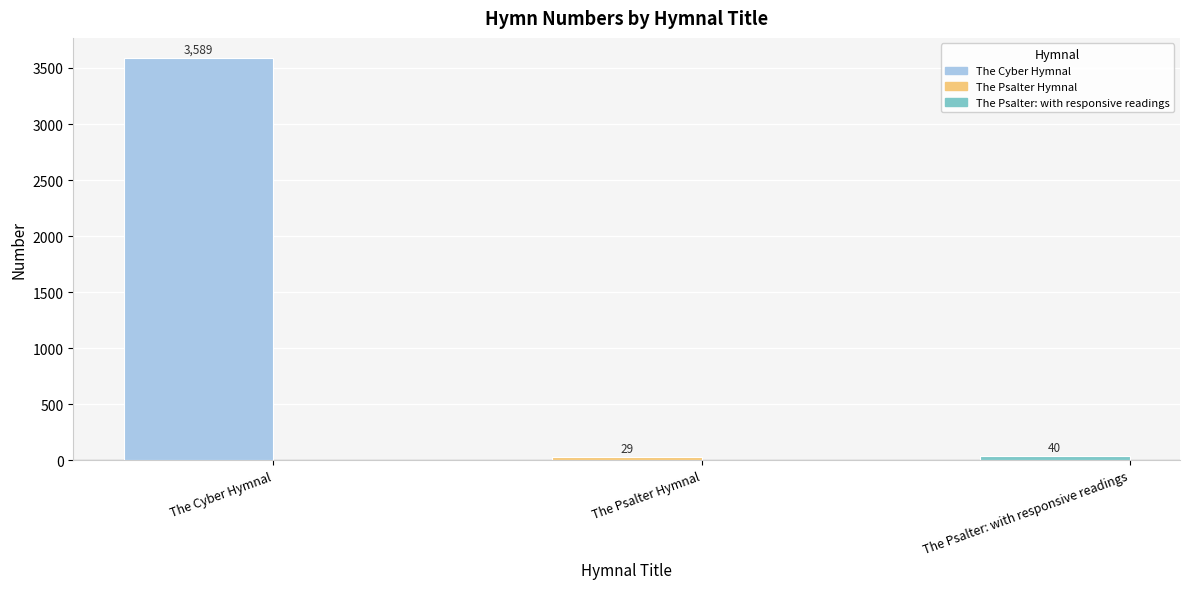

What is the label of the 3rd bar from the right?

The Cyber Hymnal